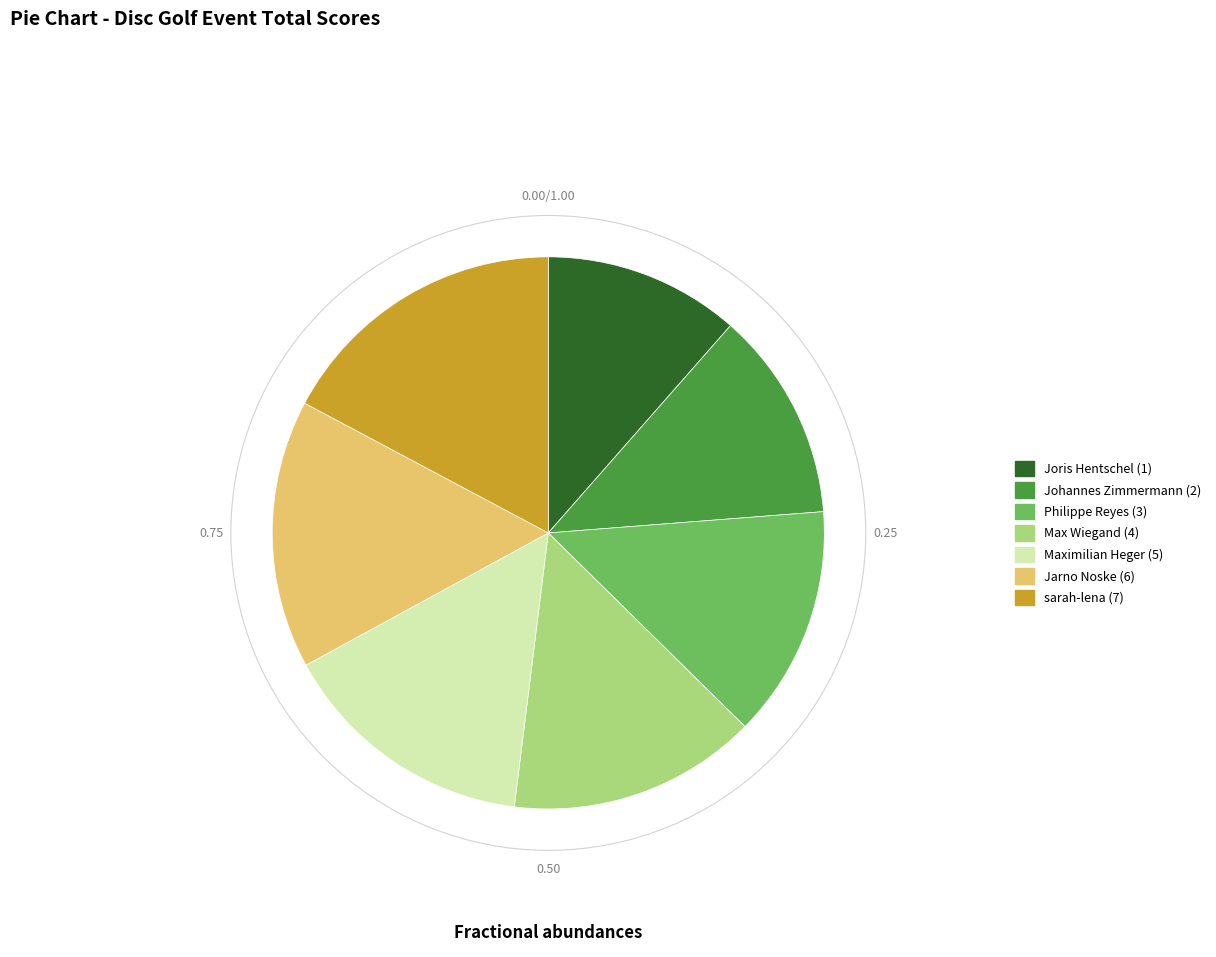

Approximately how many times larger is the value at sarah-lena (7) compared to Philippe Reyes (3)?

1.3